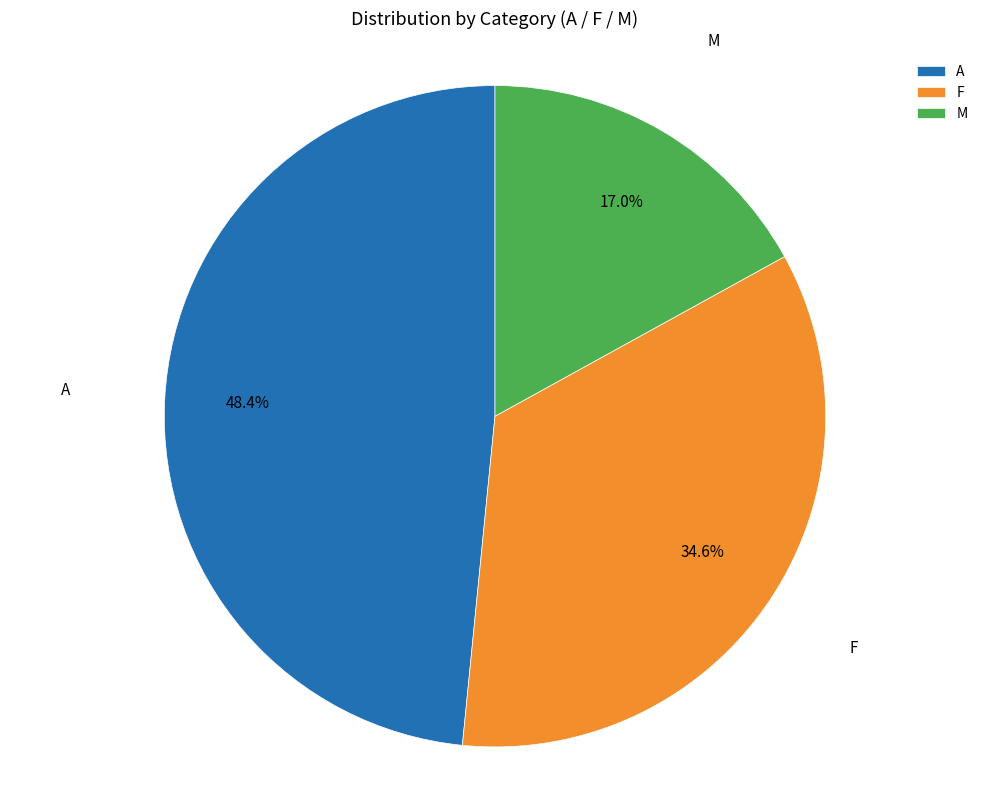

Does any single category account for the majority?

No